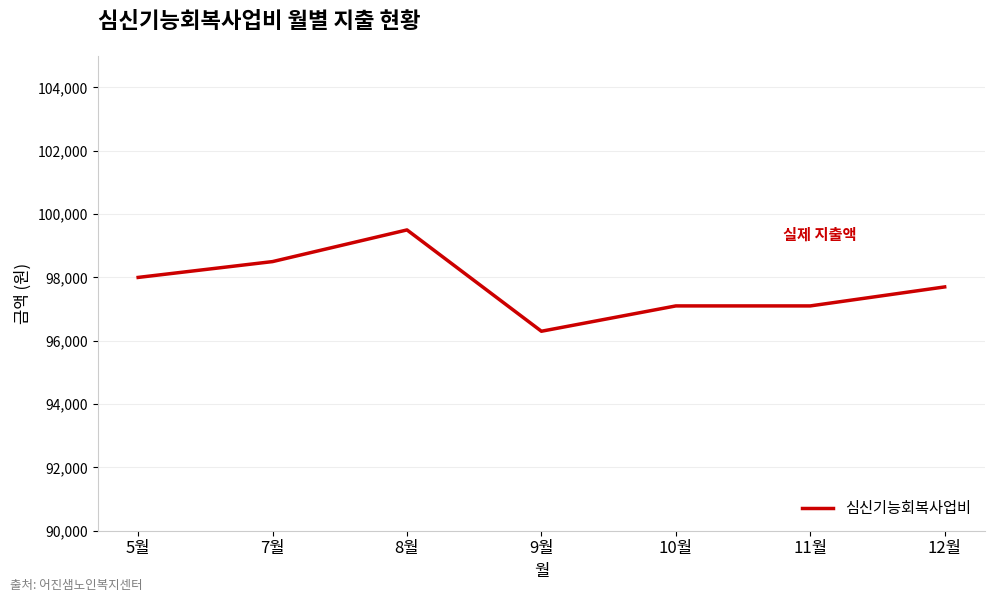

What is the difference between the maximum and second lowest values?

2400